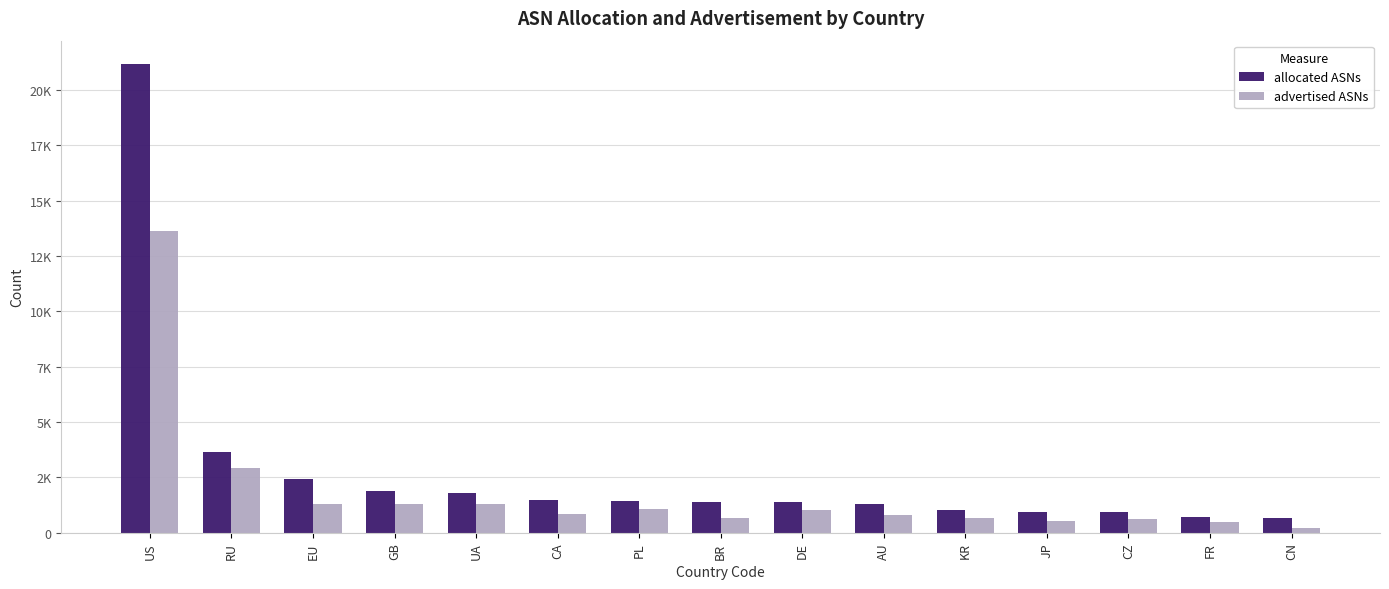

What are all the series names shown in the legend?

allocated ASNs, advertised ASNs